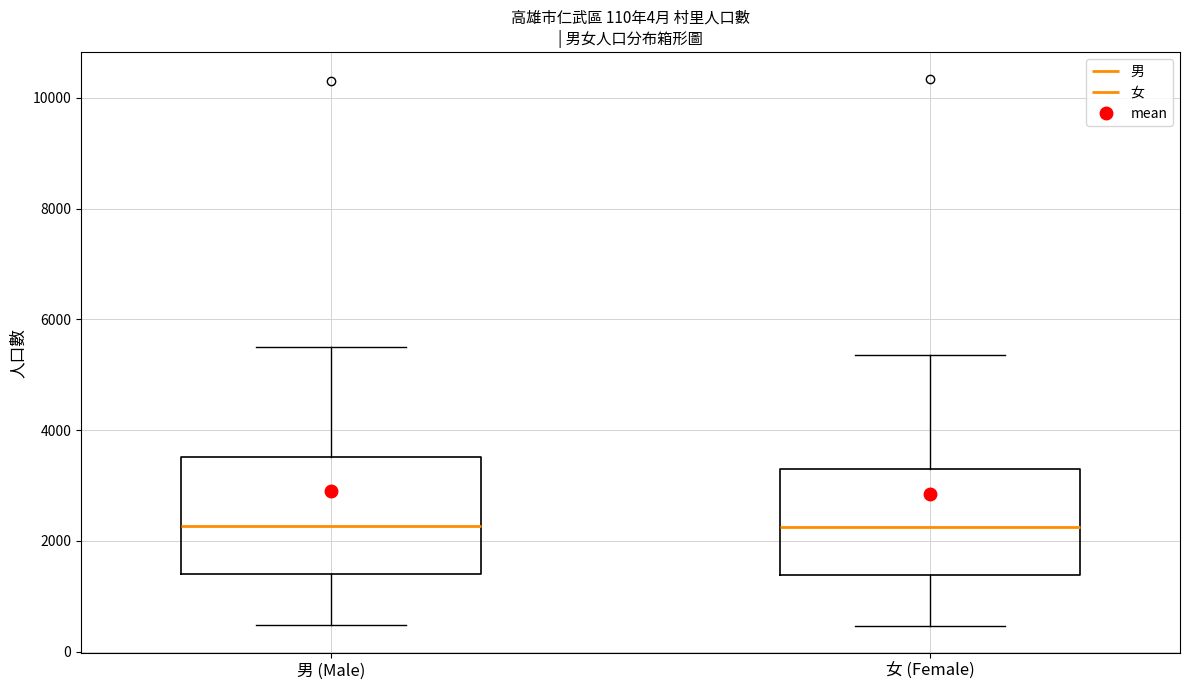

Comparing the boxes themselves (not the whiskers), which one is the tallest?

男 (Male)